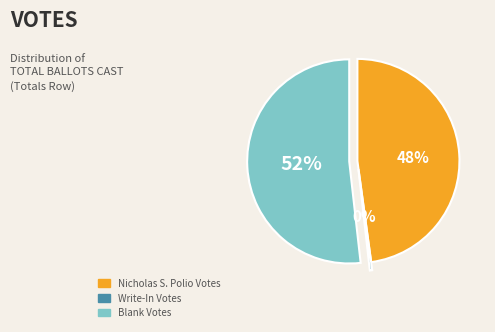

To the nearest percent, what is the combined percentage of Nicholas S. Polio and Write-In?

48%